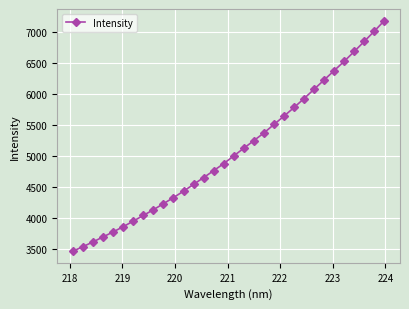

What is the difference between the second highest and second lowest values?

3476.3